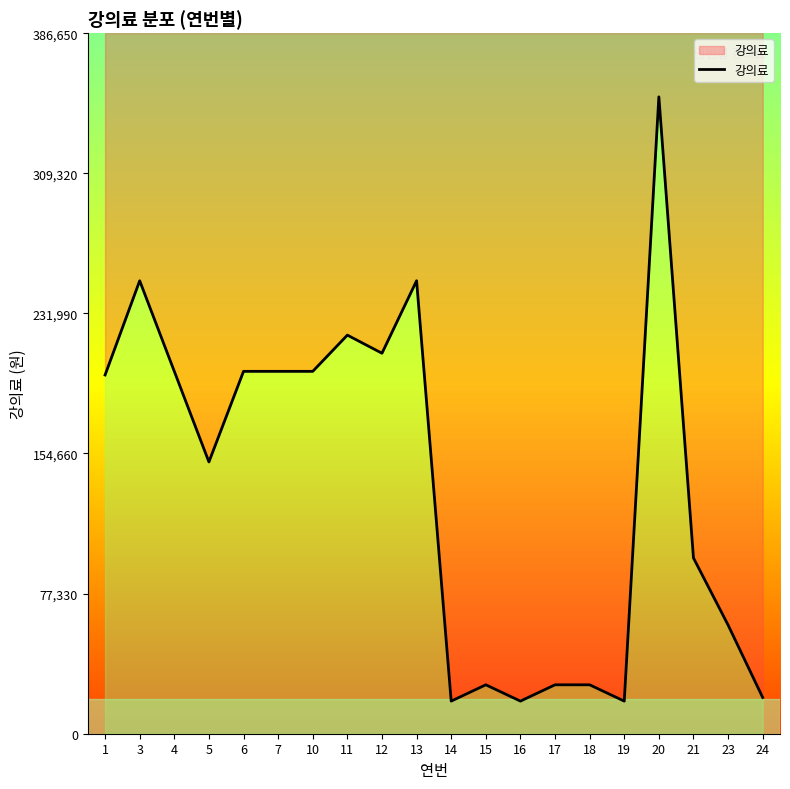

Reading right to left, list all the values displayed in this chart.

24=20000	23=60000	21=97000	20=351500	19=18000	18=27000	17=27000	16=18000	15=27000	14=18000	13=250000	12=210000	11=220000	10=200000	7=200000	6=200000	5=150000	4=200000	3=250000	1=198000